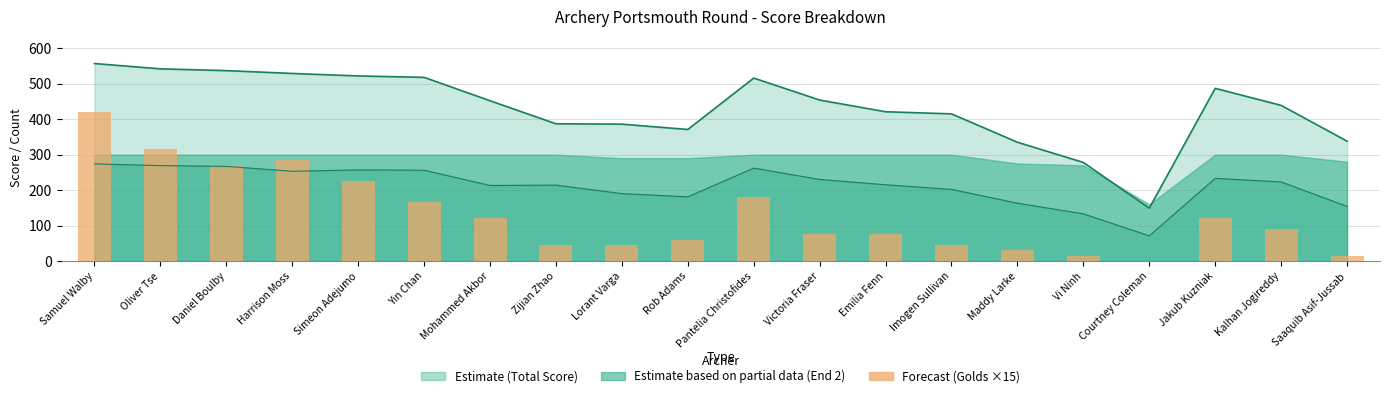

Reading left to right, extract all data points from this chart.

Samuel Walby=420	Oliver Tse=315	Daniel Boulby=270	Harrison Moss=285	Simeon Adejumo=225	Yin Chan=165	Mohammed Akbor=120	Zijian Zhao=45	Lorant Varga=45	Rob Adams=60	Pantelia Christofides=180	Victoria Fraser=75	Emilia Fenn=75	Imogen Sullivan=45	Maddy Larke=30	Vi Ninh=15	Courtney Coleman=0	Jakub Kuzniak=120	Kalhan Jogireddy=90	Saaquib Asif-Jussab=15